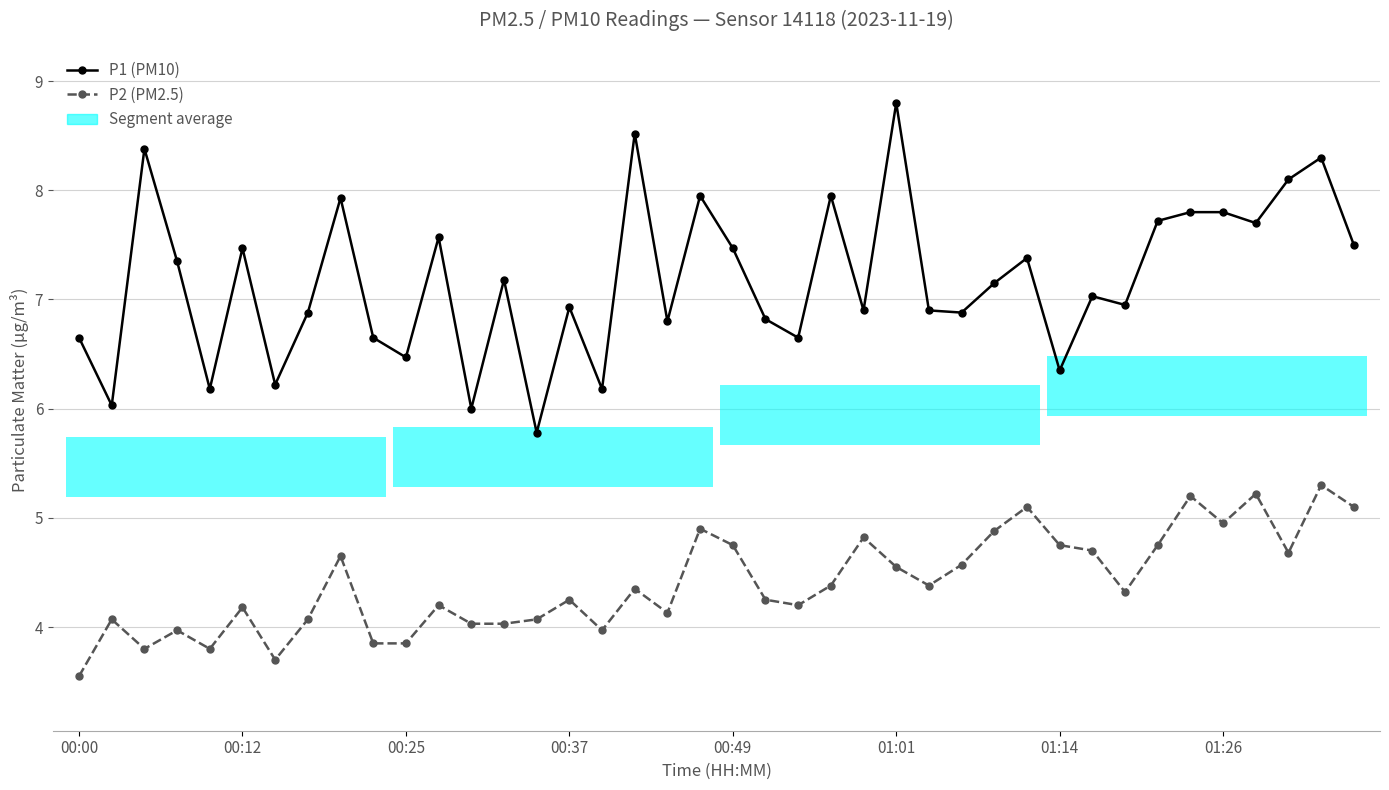

Reading left to right, extract all data points from this chart.

P1 (PM10): 6.7	6.0	8.4	7.3	6.2	7.5	6.2	6.9	7.9	6.7	6.5	7.6	6.0	7.2	5.8	6.9	6.2	8.5	6.8	8.0	7.5	6.8	6.7	8.0	6.9	8.8	6.9	6.9	7.2	7.4	6.3	7.0	7.0	7.7	7.8	7.8	7.7	8.1	8.3	7.5
P2 (PM2.5): 3.5	4.1	3.8	4.0	3.8	4.2	3.7	4.1	4.7	3.9	3.9	4.2	4.0	4.0	4.1	4.2	4.0	4.3	4.1	4.9	4.8	4.2	4.2	4.4	4.8	4.5	4.4	4.6	4.9	5.1	4.8	4.7	4.3	4.8	5.2	5.0	5.2	4.7	5.3	5.1